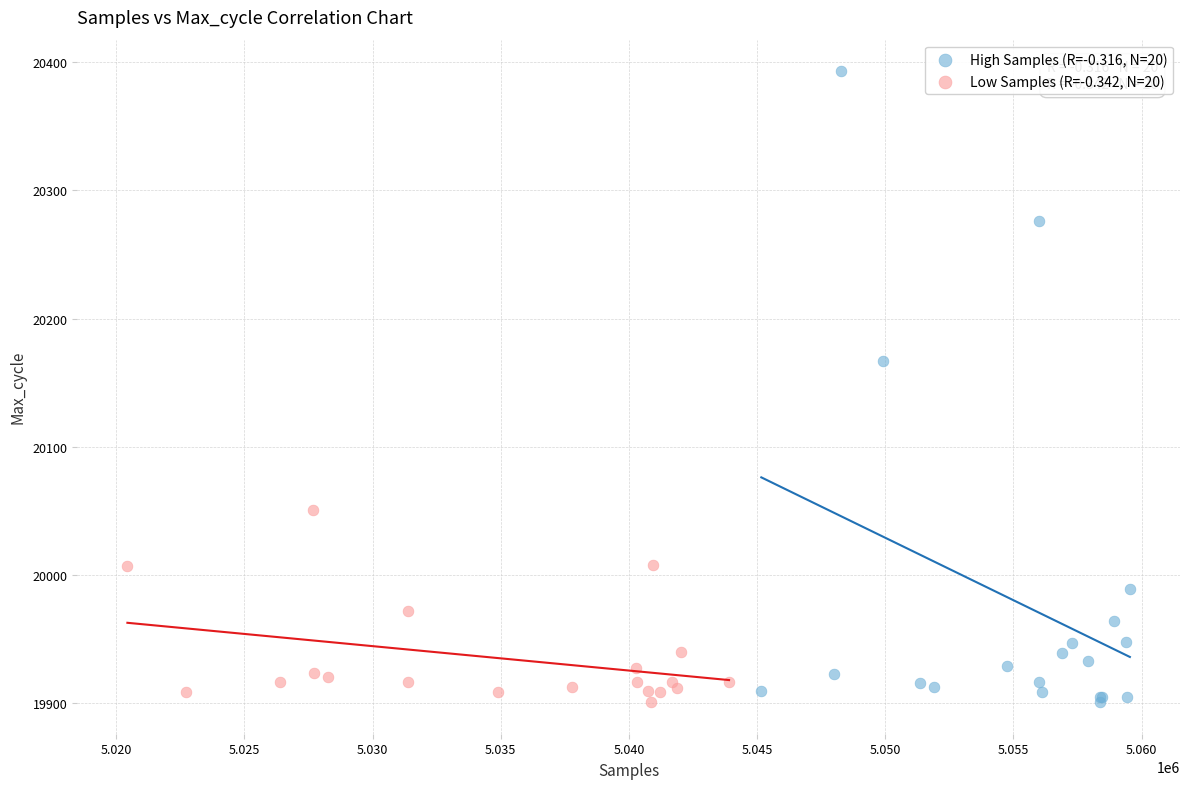

Which series contains the highest Y value?

High Samples (R=-0.316, N=20)